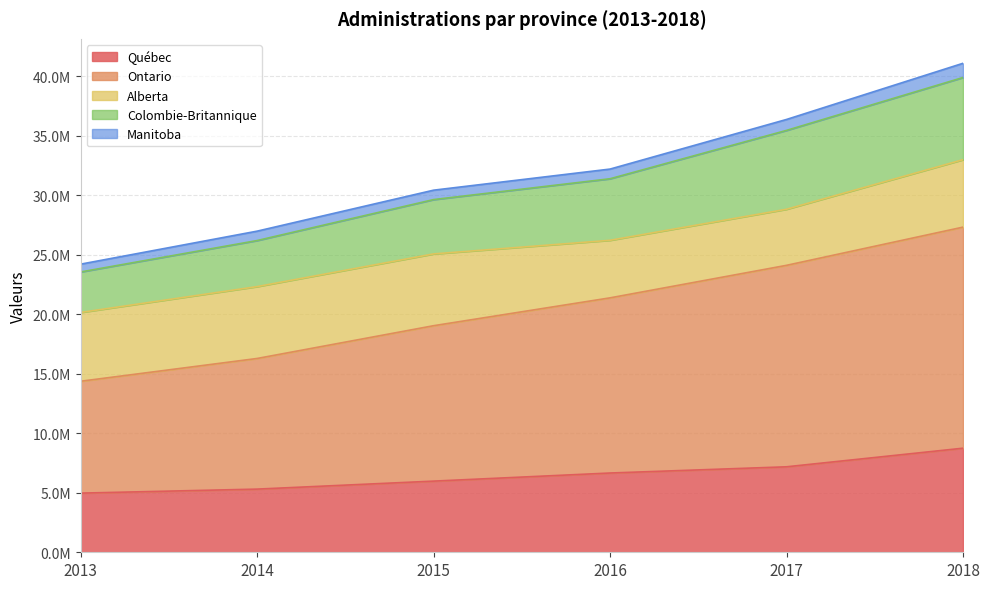

True or false: Québec has more than 2 interior local peaks.

False